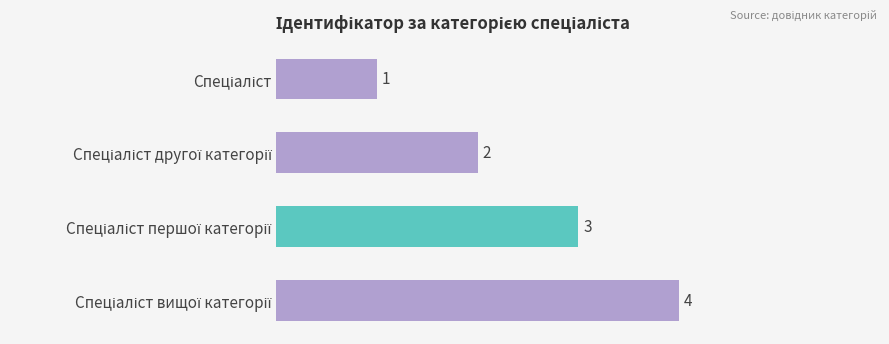

What is the maximum value shown in the chart?

4